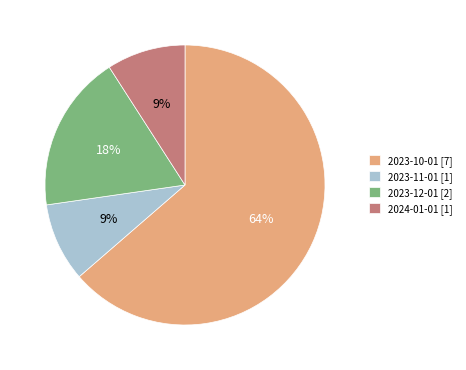

Approximately how many times larger is the value at 2023-11-01 [1] compared to 2024-01-01 [1]?

1.0